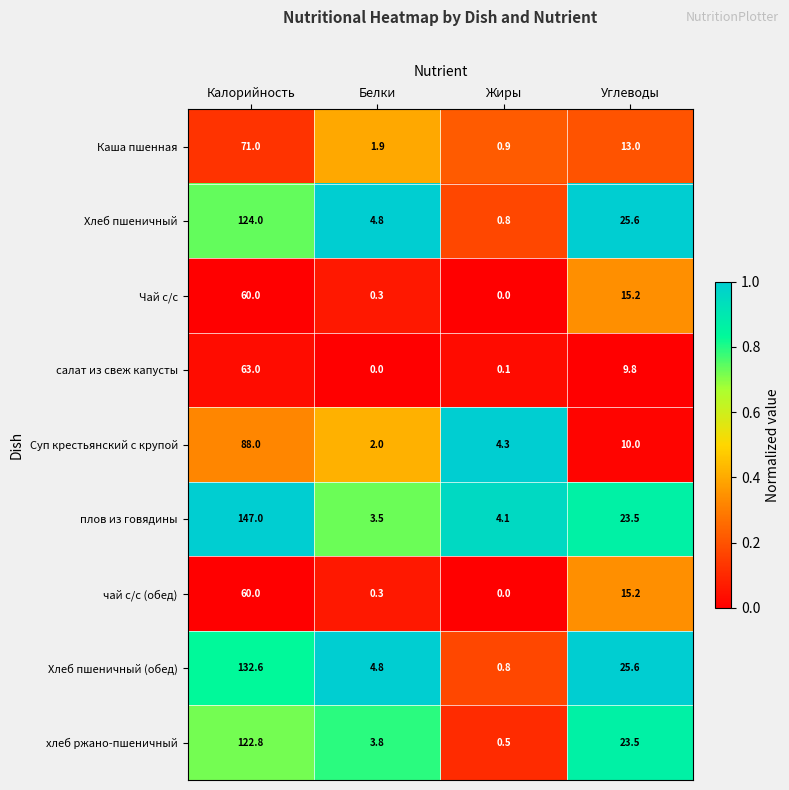

What is the greatest value displayed?

147.0